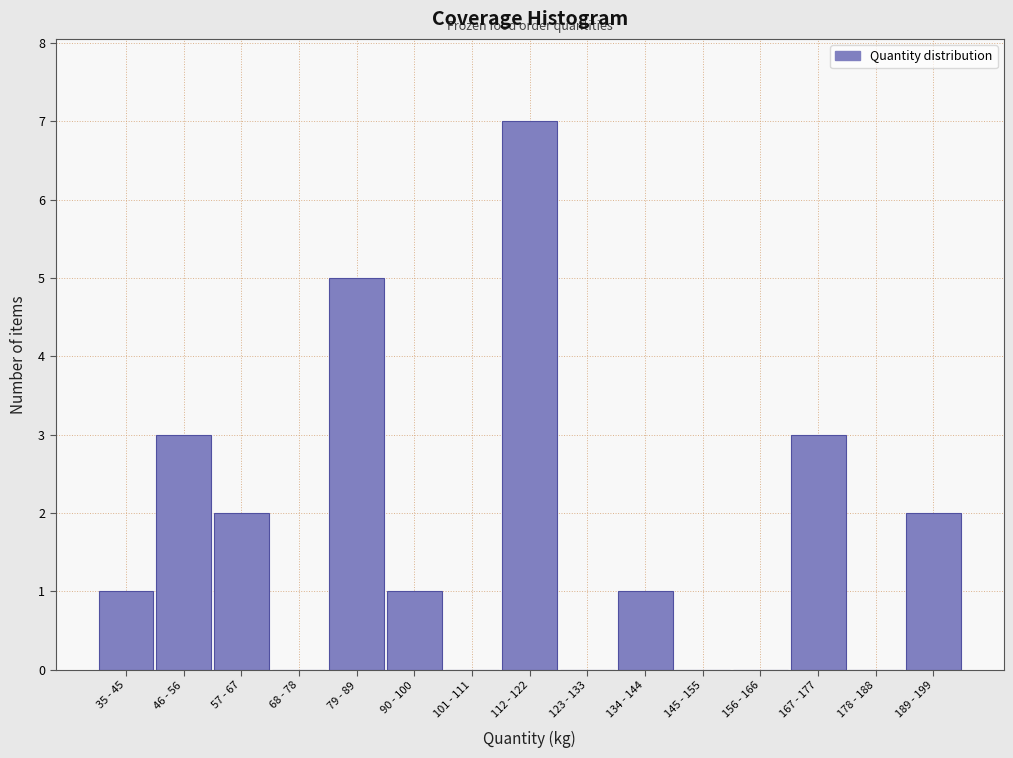

Reading left to right, what are all the values shown in this chart?

35 - 45=1	46 - 56=3	57 - 67=2	68 - 78=0	79 - 89=5	90 - 100=1	101 - 111=0	112 - 122=7	123 - 133=0	134 - 144=1	145 - 155=0	156 - 166=0	167 - 177=3	178 - 188=0	189 - 199=2